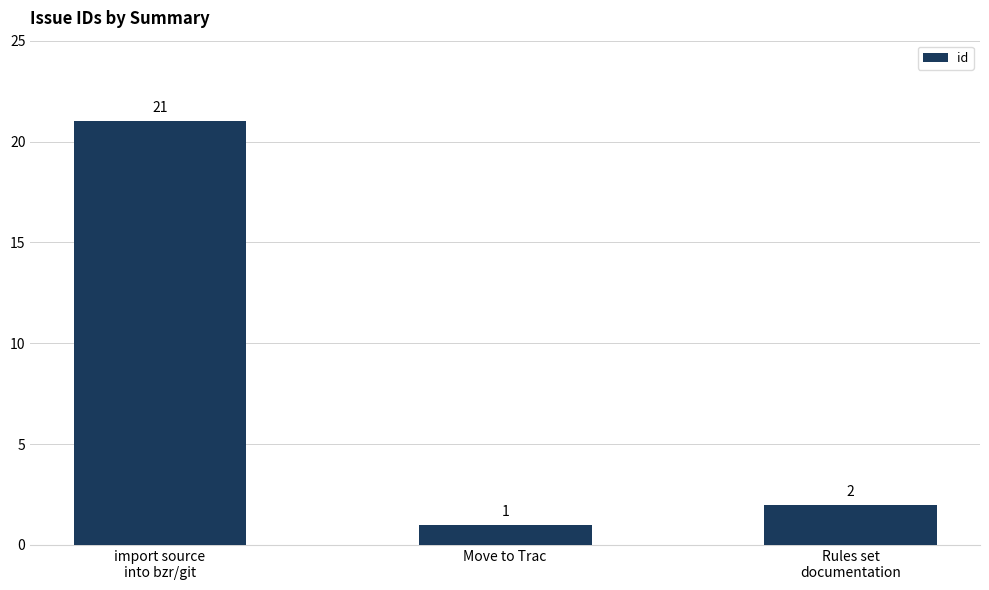

What is the value of the 3rd bar from the left?

2